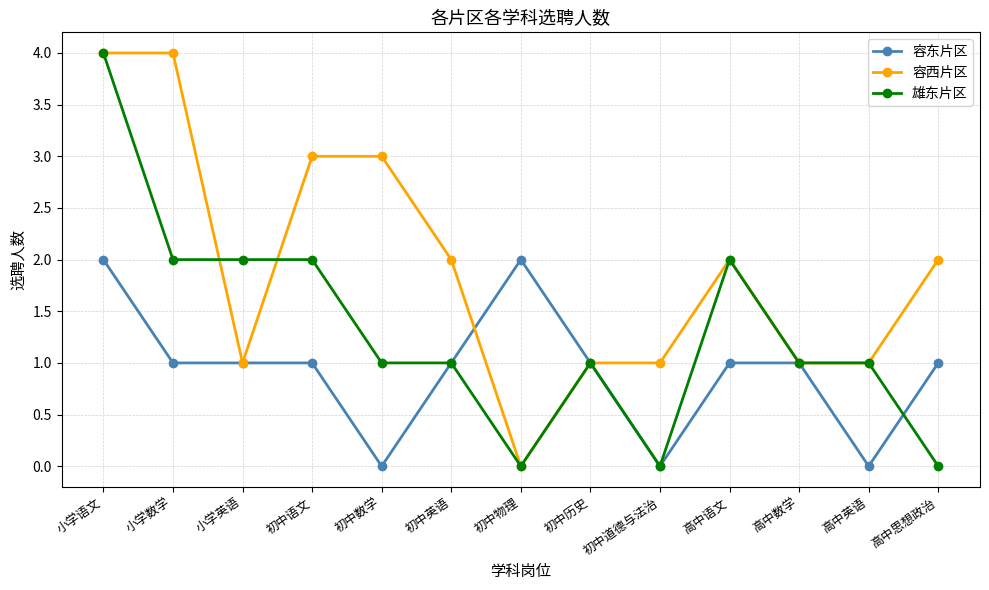

Rank the series by their average value, from highest to lowest.

容西片区, 雄东片区, 容东片区